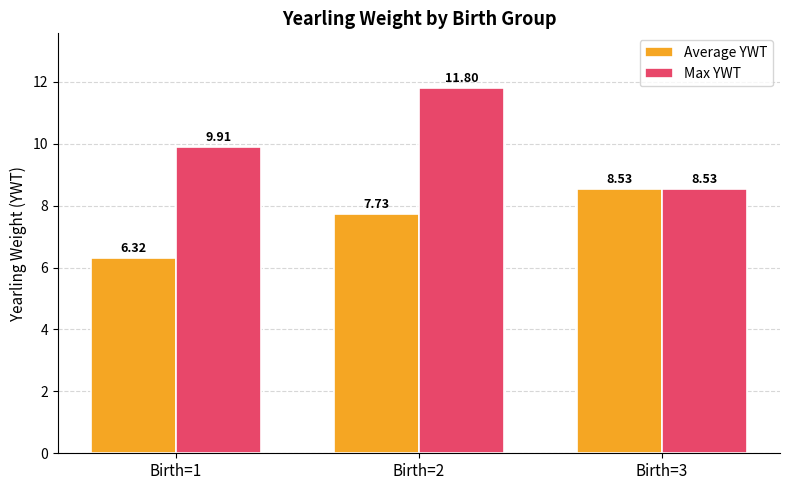

Which category has the highest value in the Average YWT series?

Birth=3